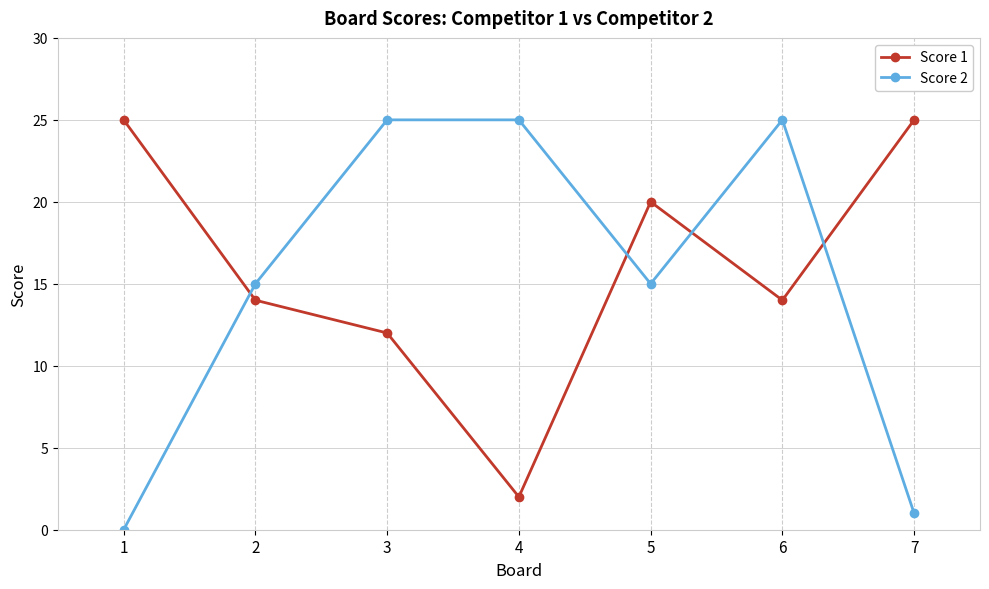

How many interior local valleys does the Score 1 series have?

2